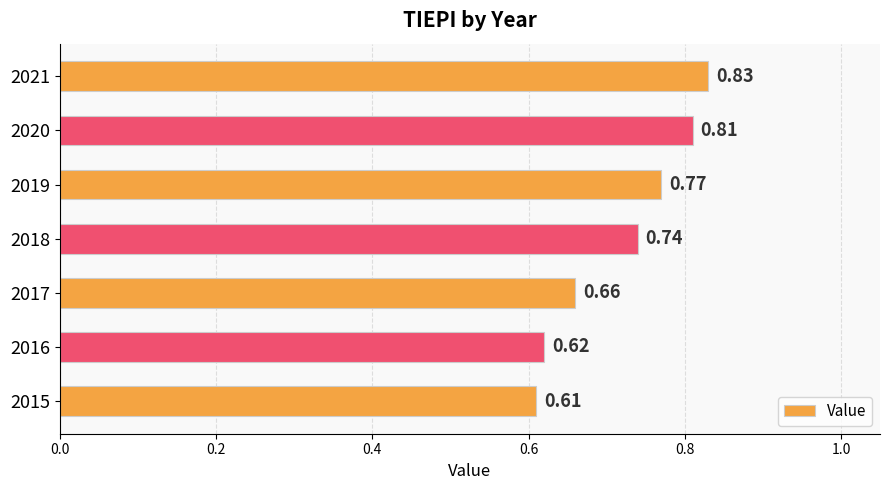

Are the bars grouped side by side (vs. stacked)?

No